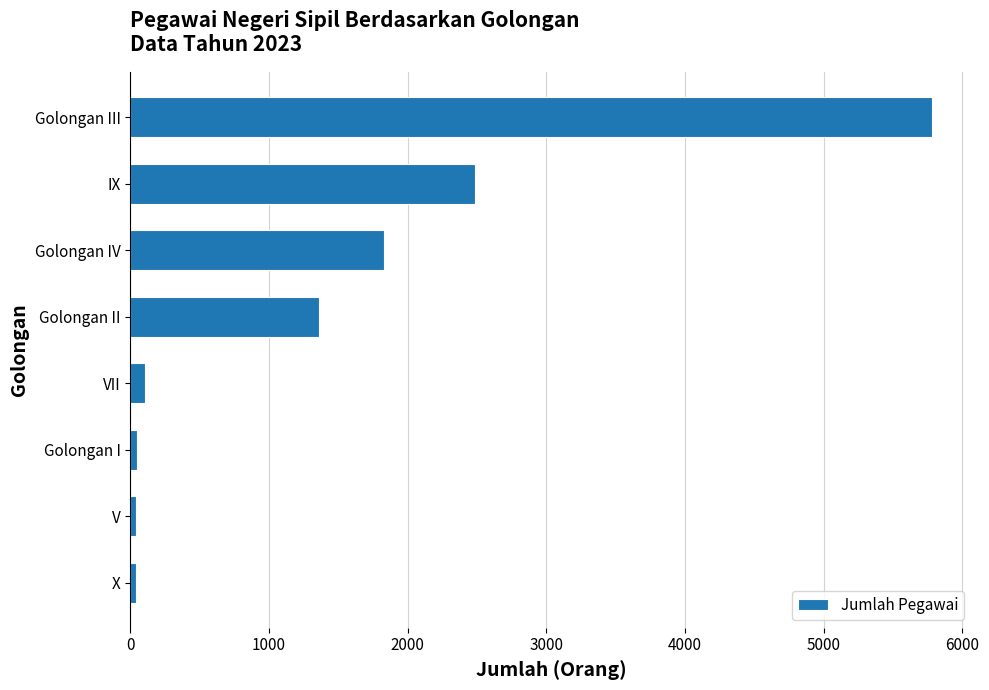

What is the difference between the second highest and second lowest values?

2443